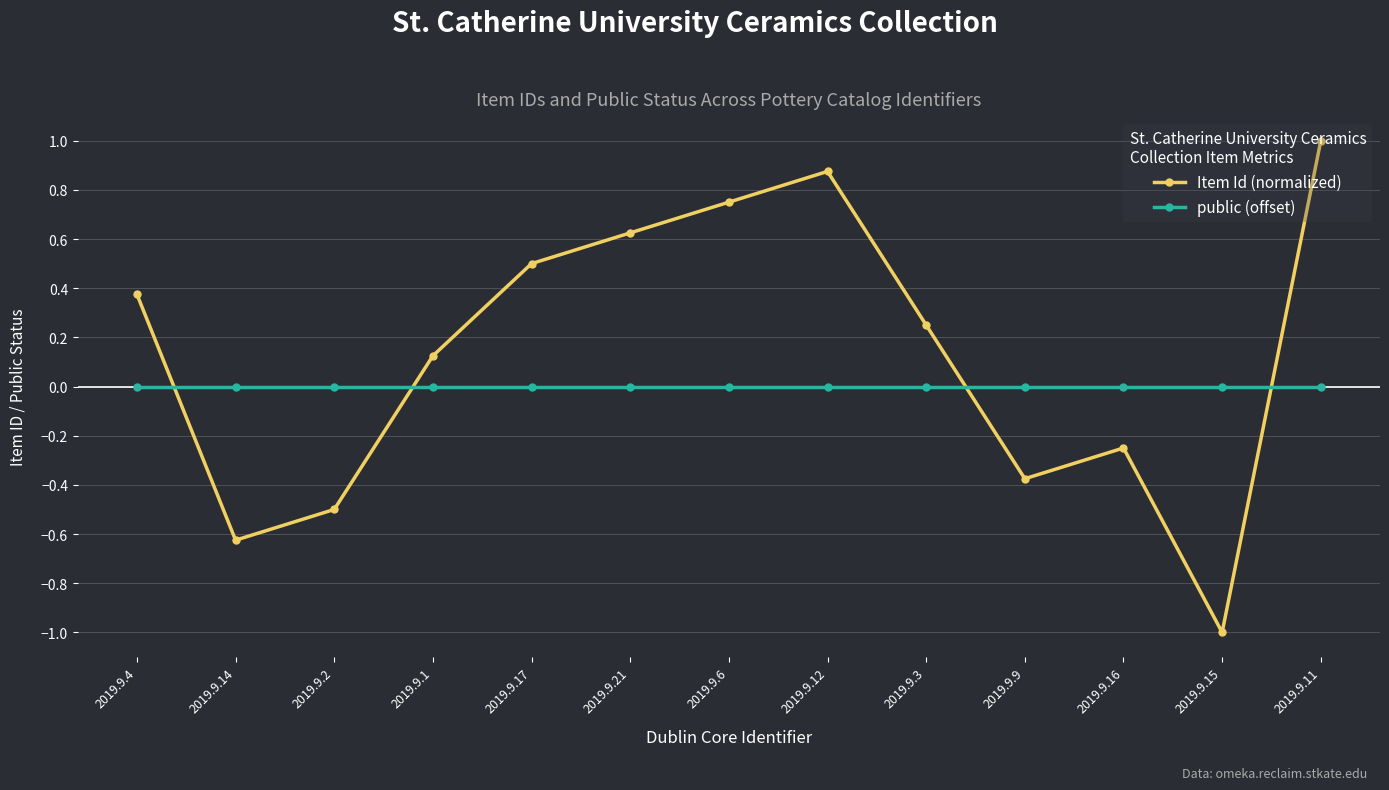

At 2019.9.14, list the series in order from largest to smallest.

public (offset), Item Id (normalized)